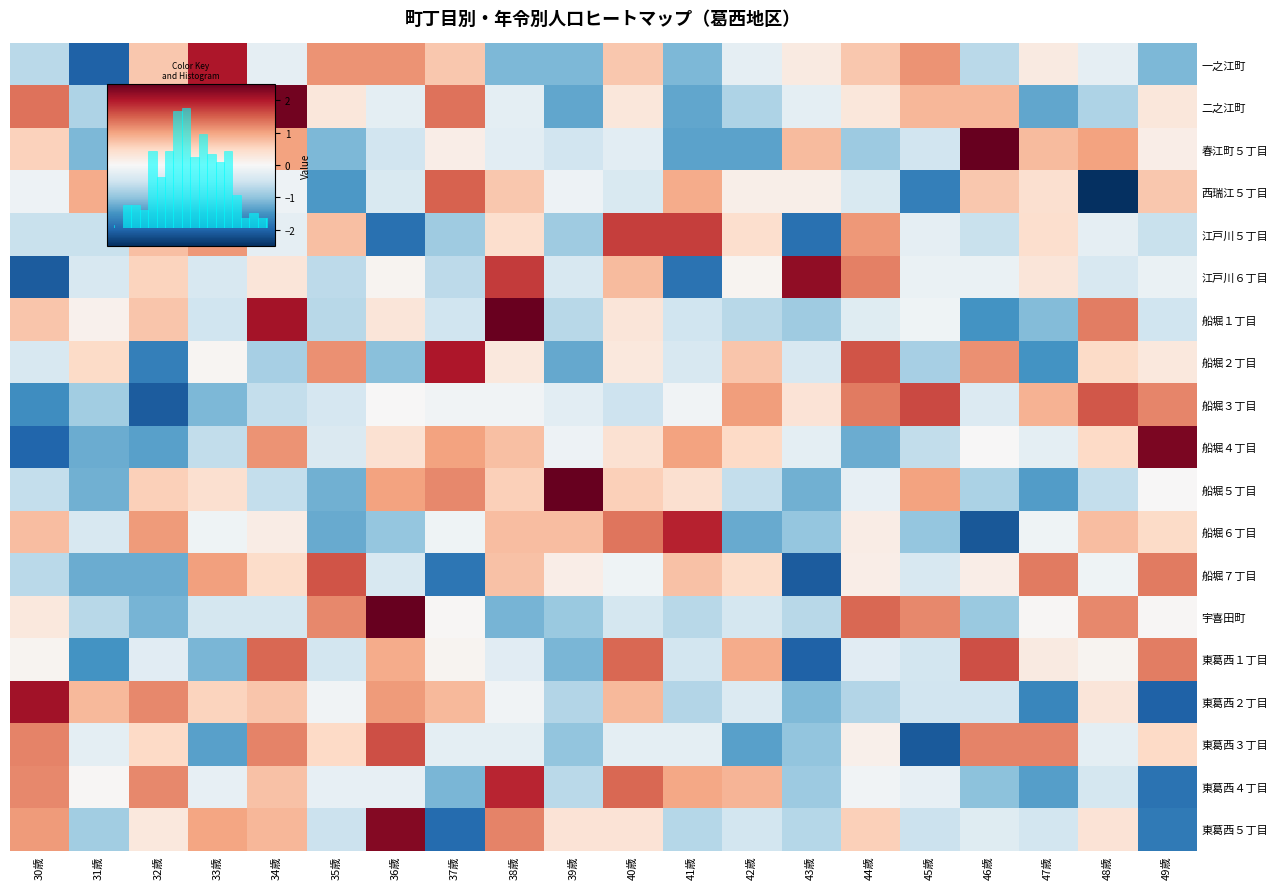

What is the approximate value of 東葛西３丁目 at 46歳?

1.2